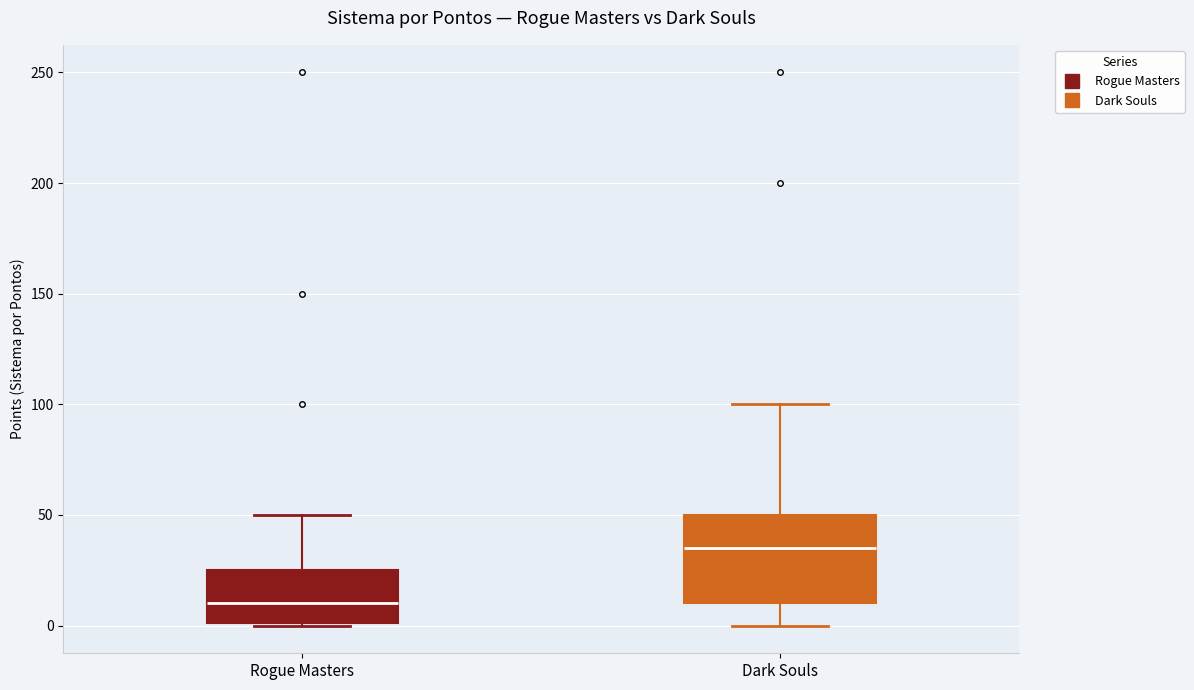

Which box is the tallest, from its lower edge to its upper edge?

Dark Souls